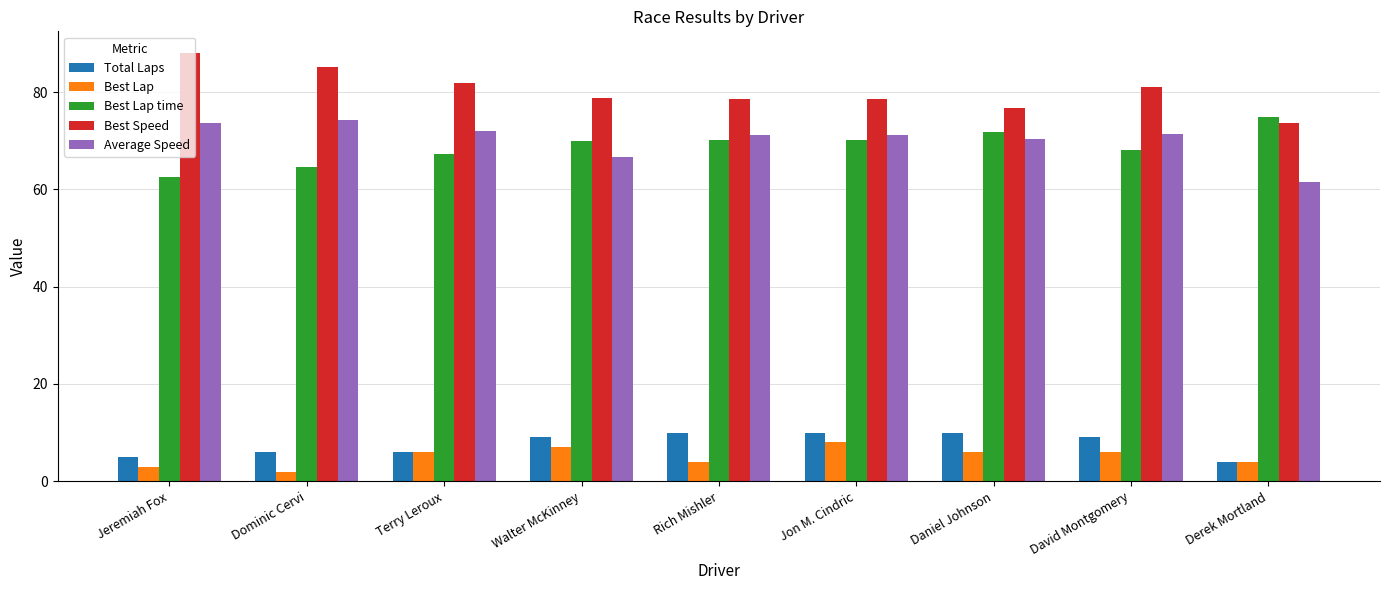

What is the sum of all Total Laps values?

69.0